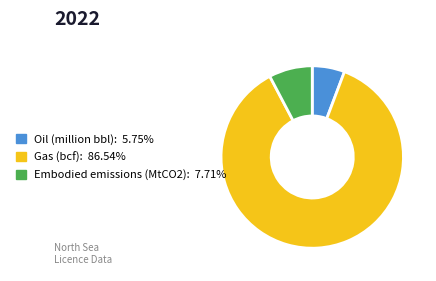

Does Gas (bcf) account for over 50% of the chart?

Yes